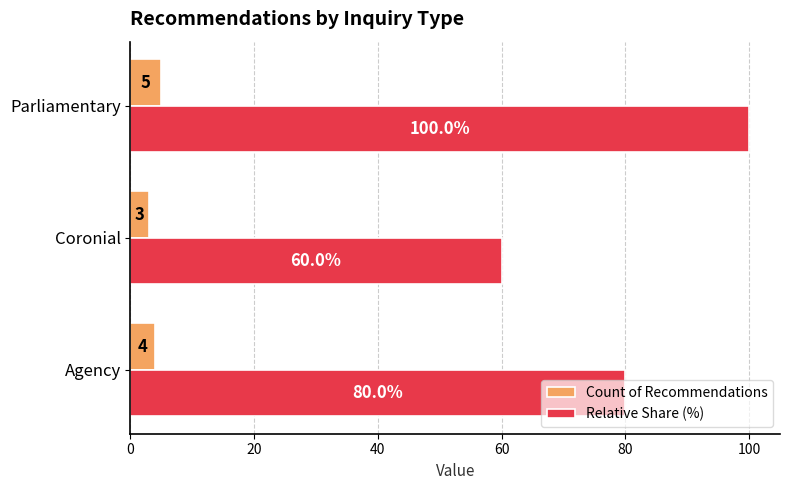

How many data points in Count of Recommendations are less than 4?

1